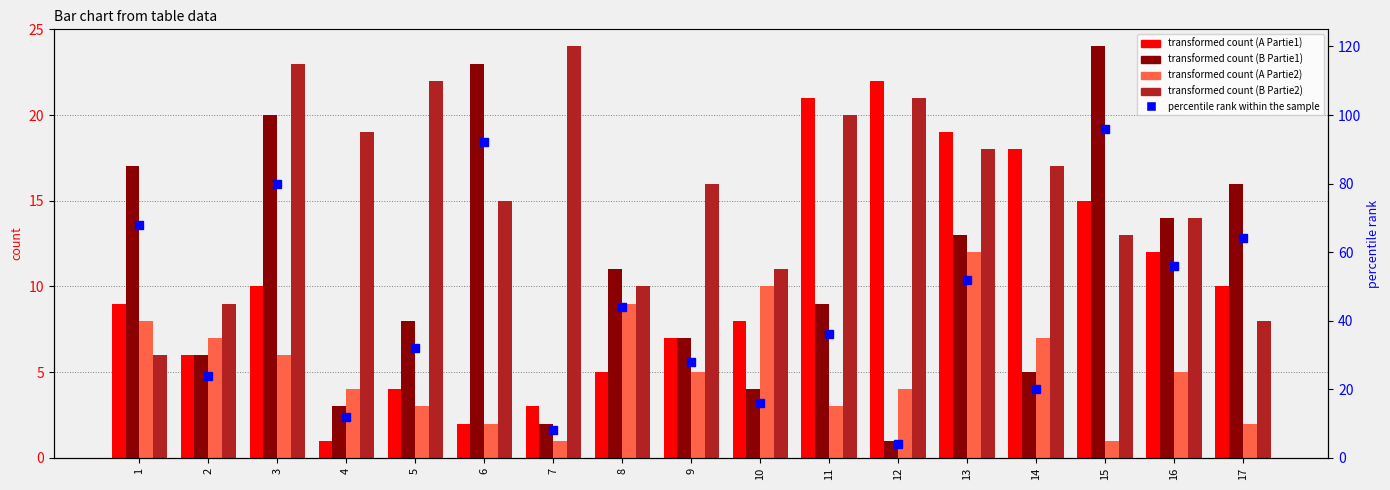

What is the sum of the A (Partie 2) values at 2 and 12?

11